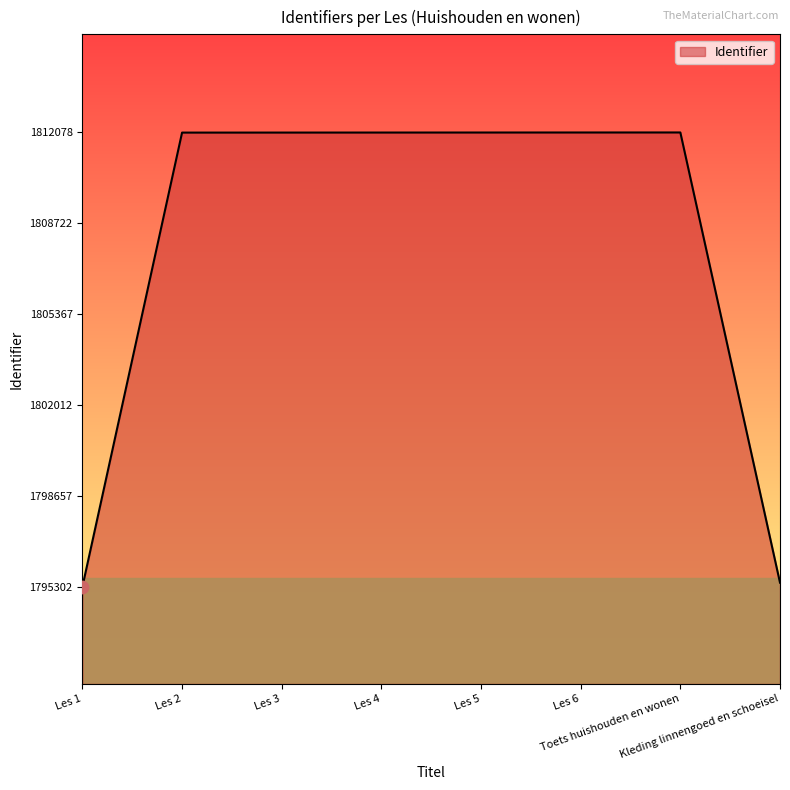

What is the change in value from Les 3 to Les 6?

+3